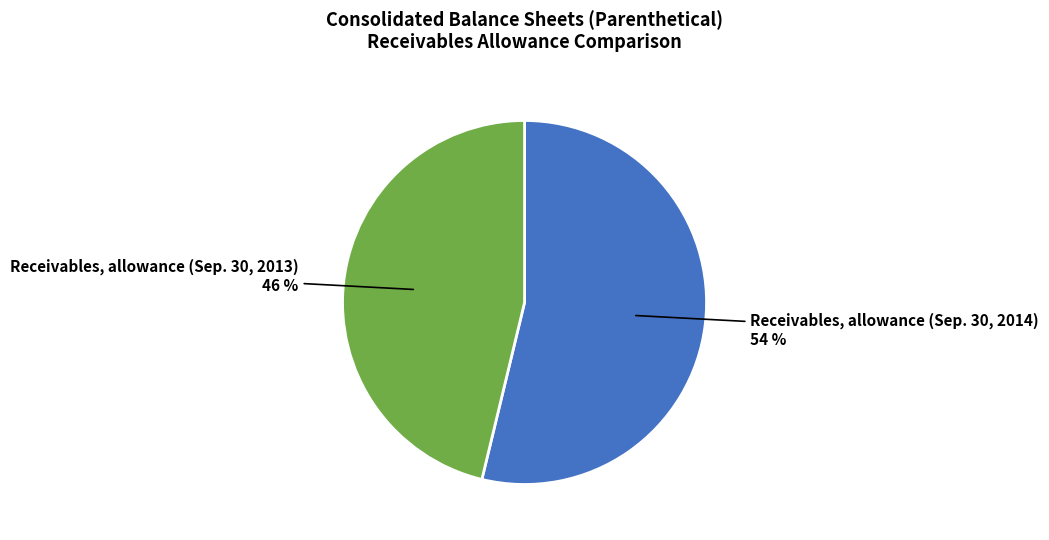

Count the number of slices in the pie.

2